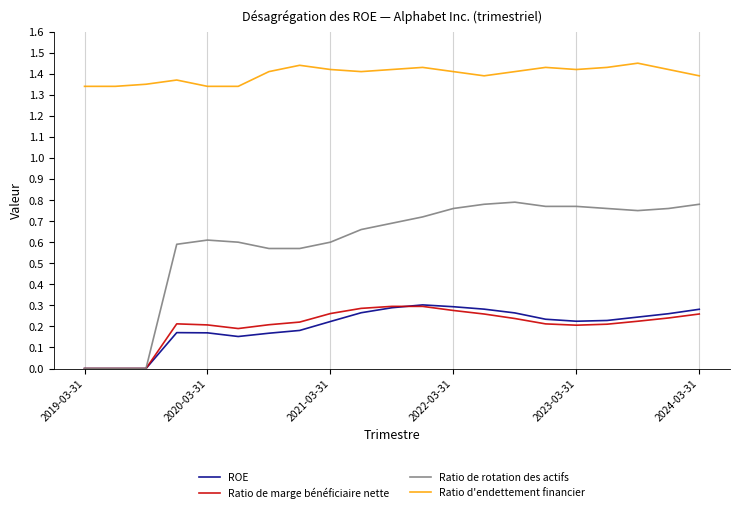

Which series has the largest total across all categories?

Ratio d'endettement financier